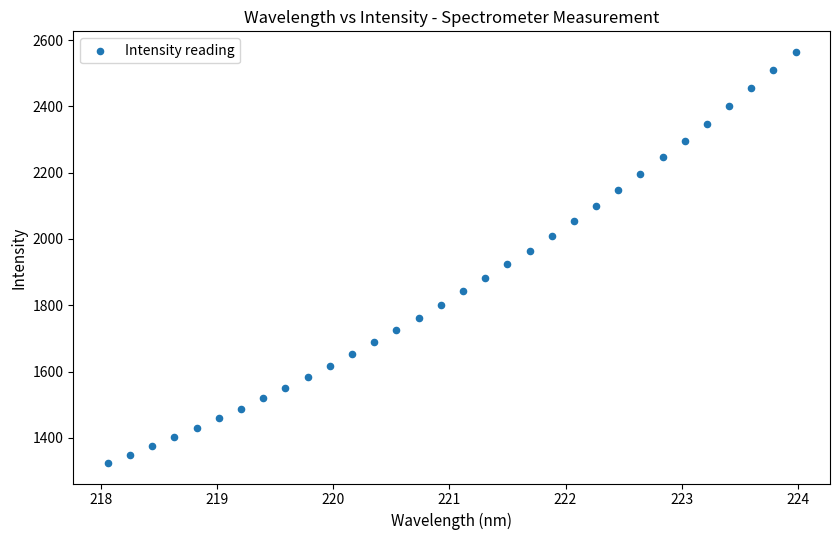

What is the range of Y values (max minus min)?

1240.6